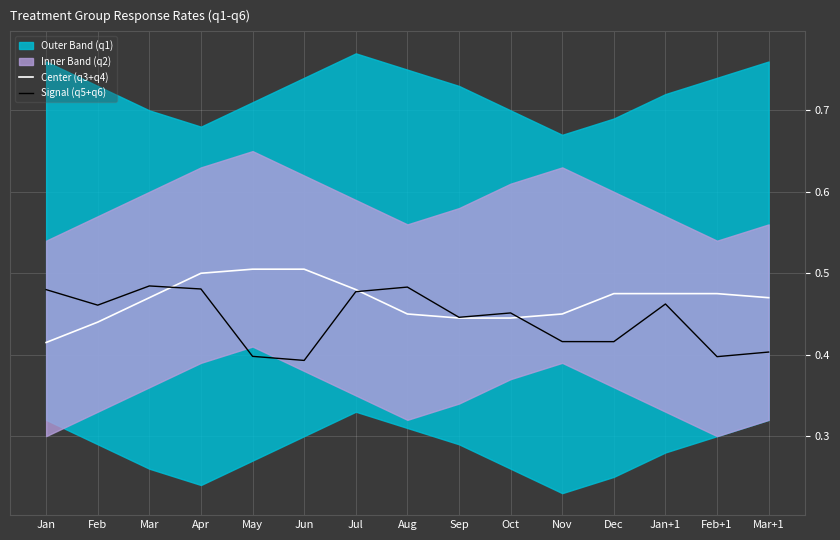

Is the value of Center (q3+q4) at Jan+1 greater than the value of Signal (q5+q6) at Jan+1?

Yes